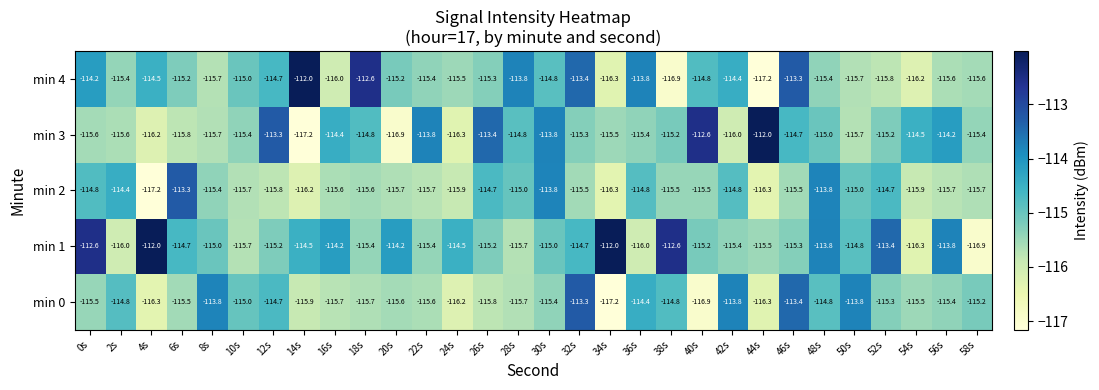

What is the difference between the highest and lowest values at 18s?

3.1